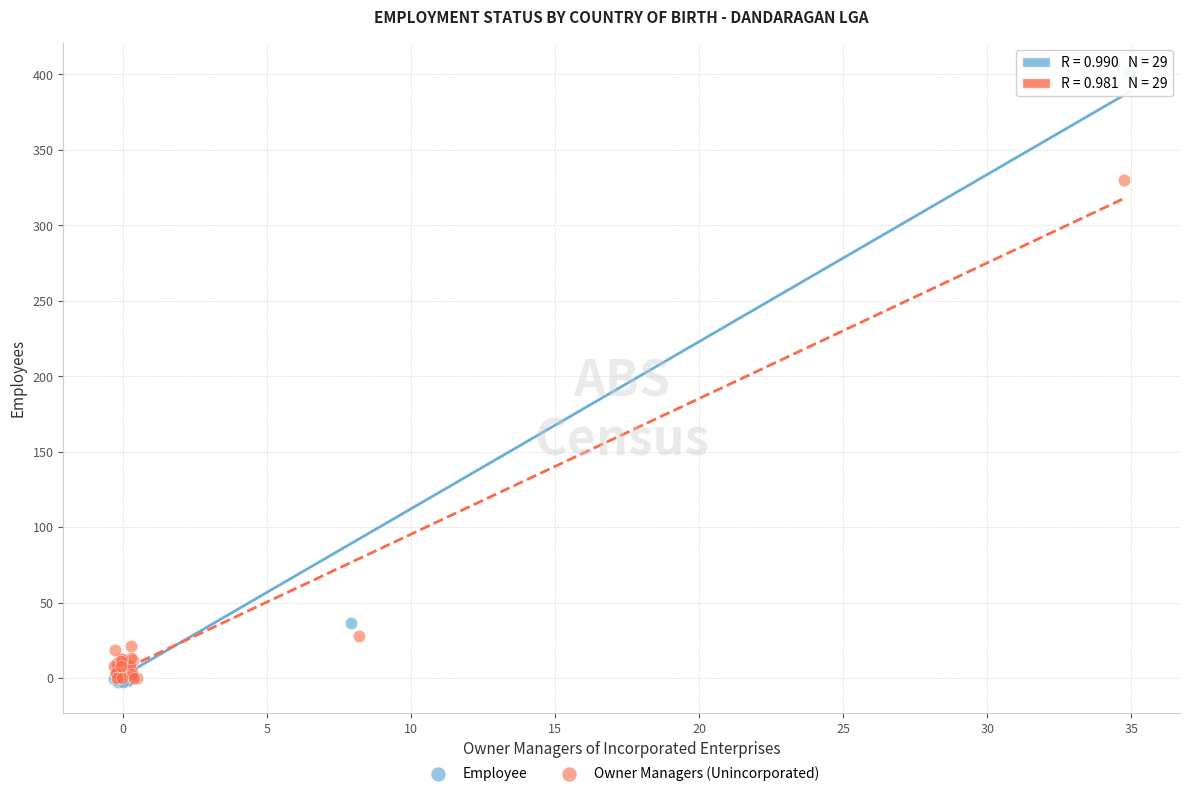

Which series contains the highest Y value?

Employee